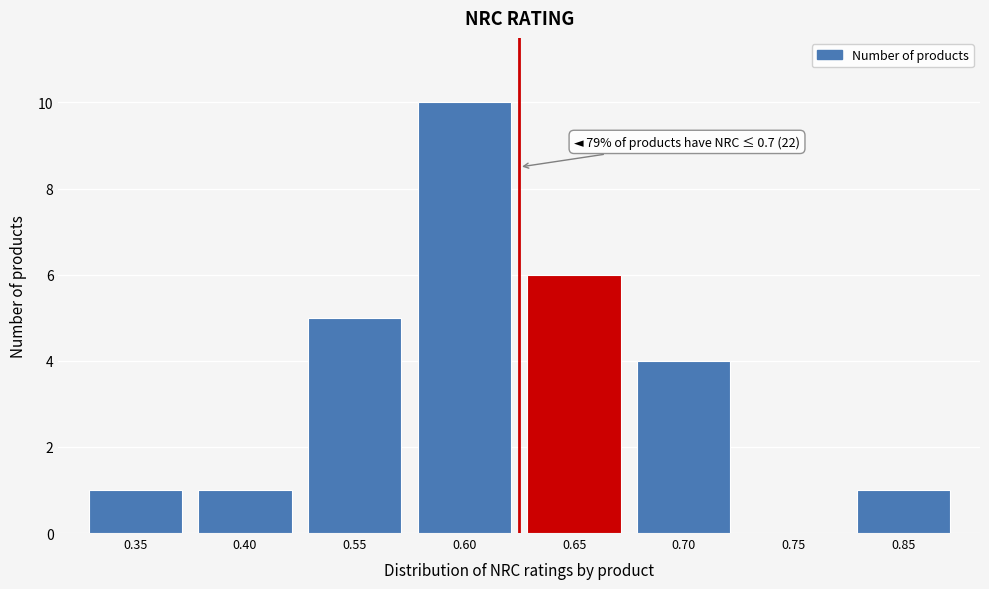

Reading left to right, what are all the values shown in this chart?

0.35=1	0.40=1	0.55=5	0.60=10	0.65=6	0.70=4	0.75=0	0.85=1